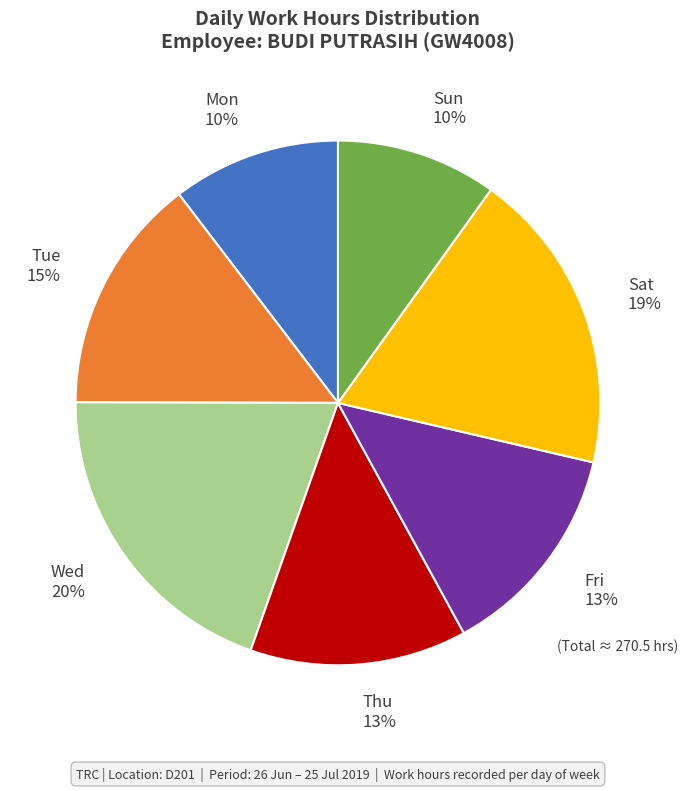

To the nearest percent, what is the difference between the largest and smallest slice percentages?

10%